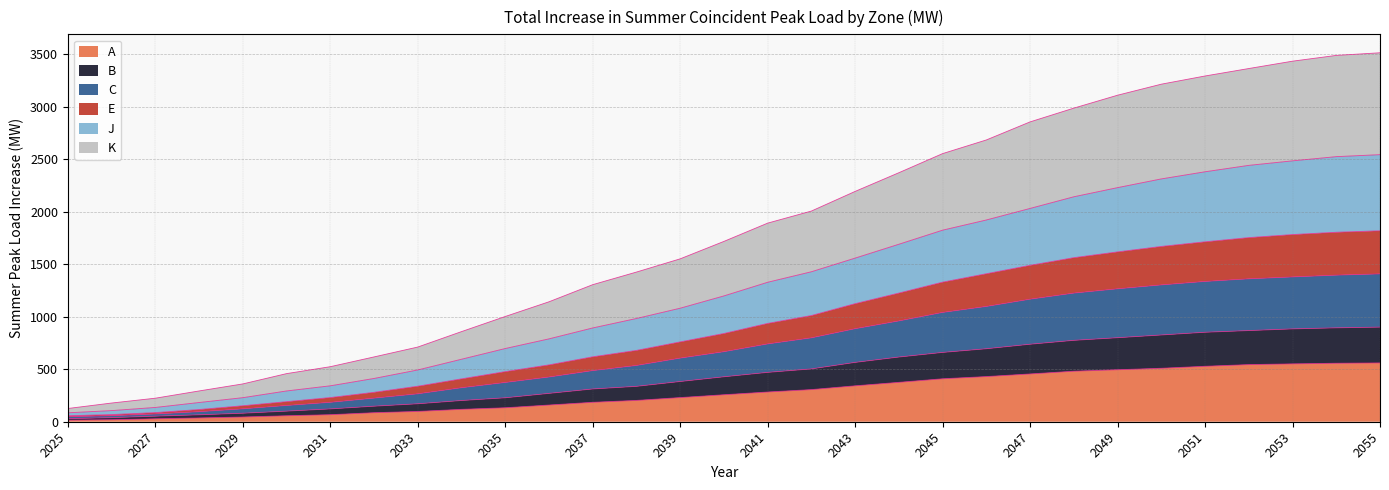

True or false: E has a value of 773 at 2045.

False